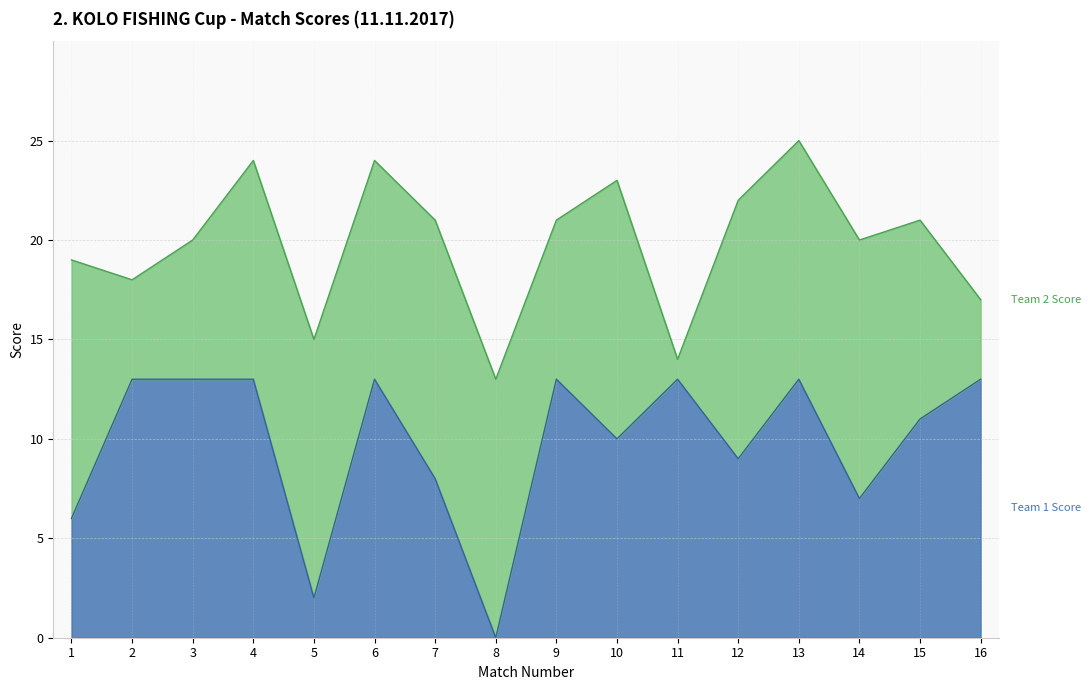

What is the difference between the maximum and minimum values?

13